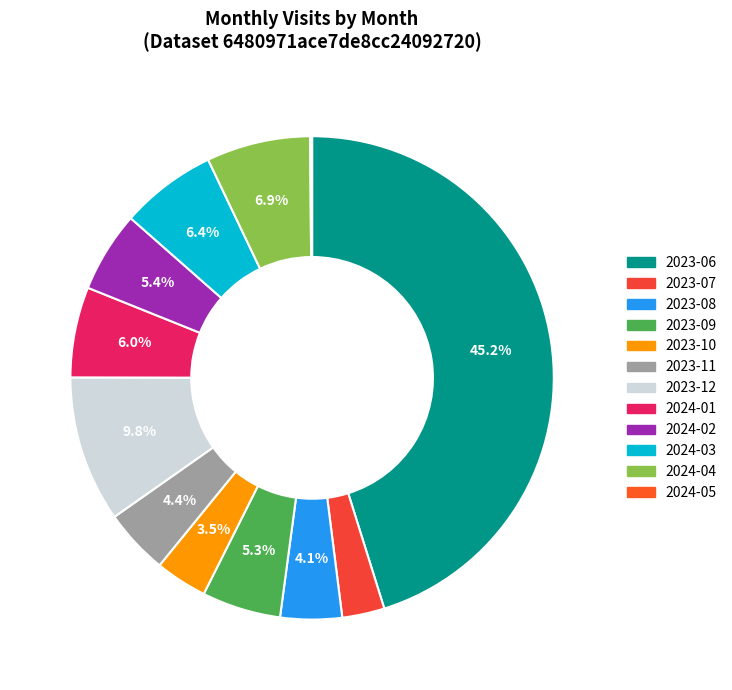

How many segments does this pie chart have?

12